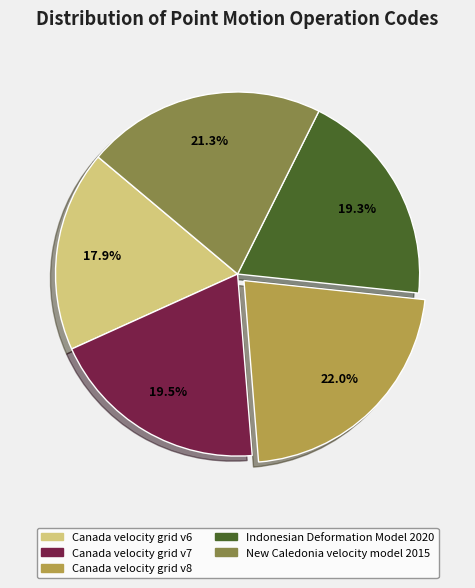

Which slice is the smallest?

Canada velocity grid v6